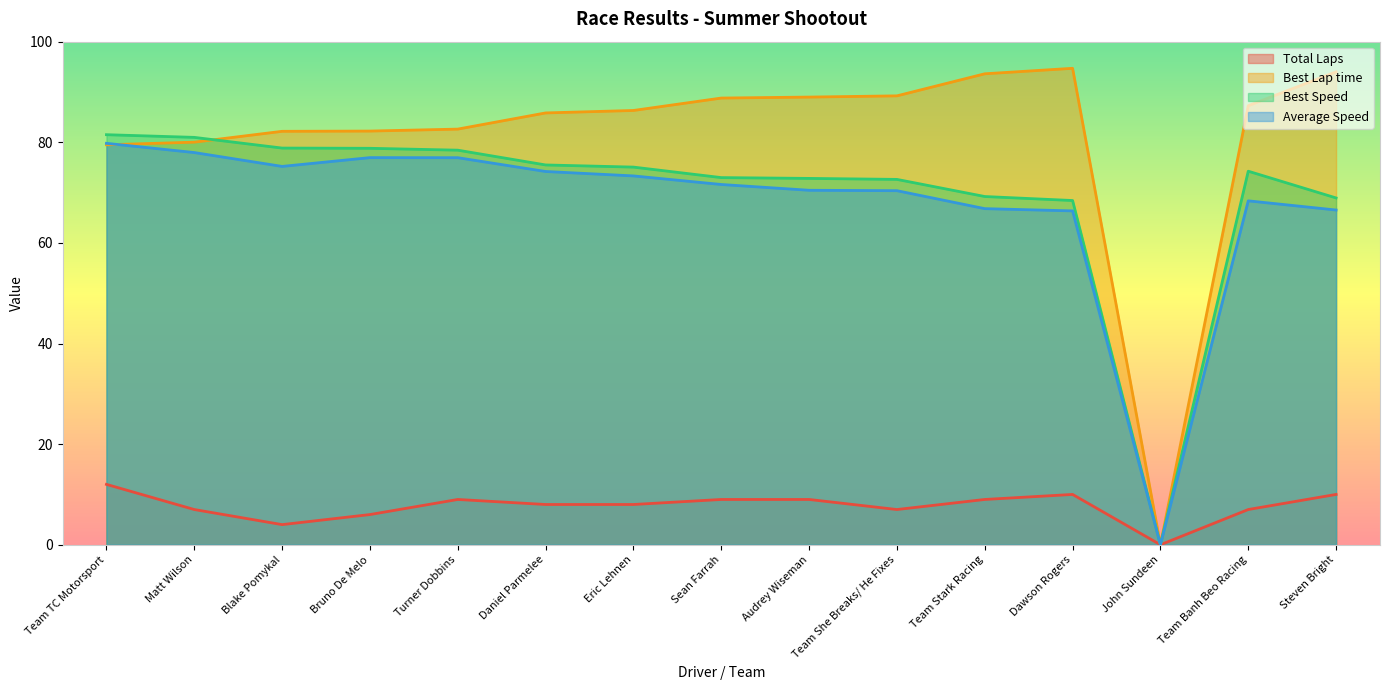

How many times do Best Lap time and Best Speed cross each other?

1